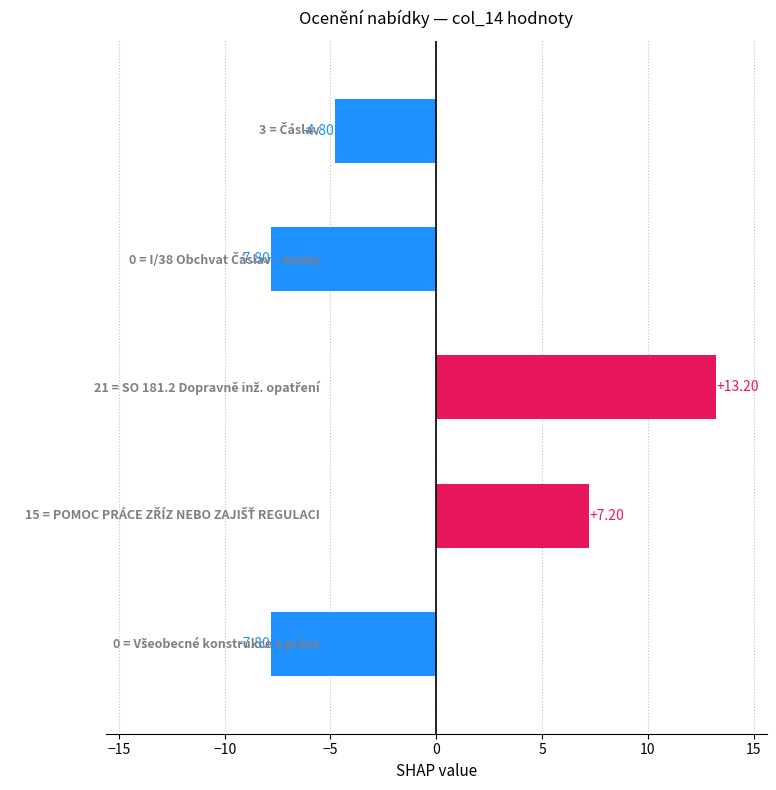

What is the difference between the second highest and second lowest values?

15.0